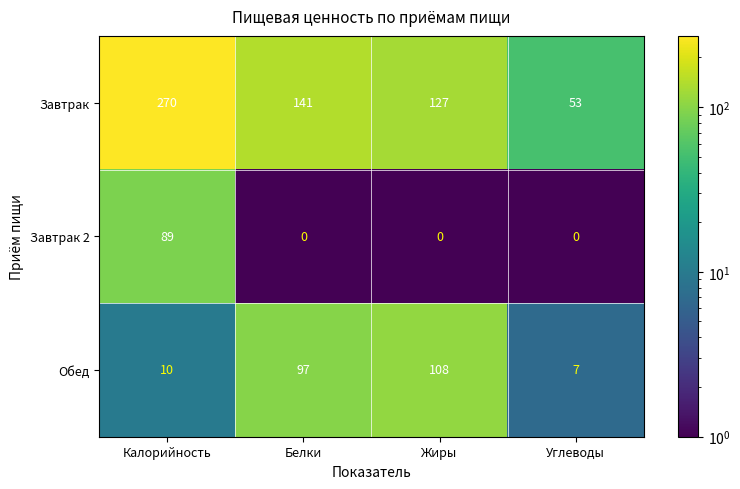

At which category is the sum across all series the highest?

Калорийность